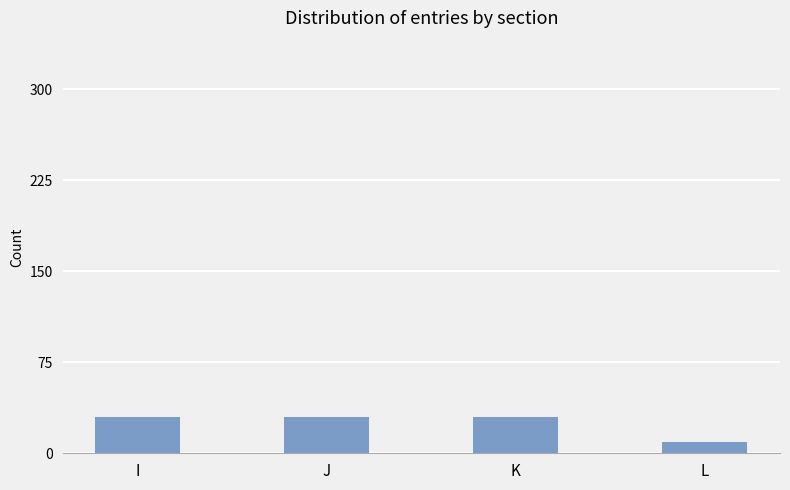

What is the ratio of the value at J to the value at I?

1.0